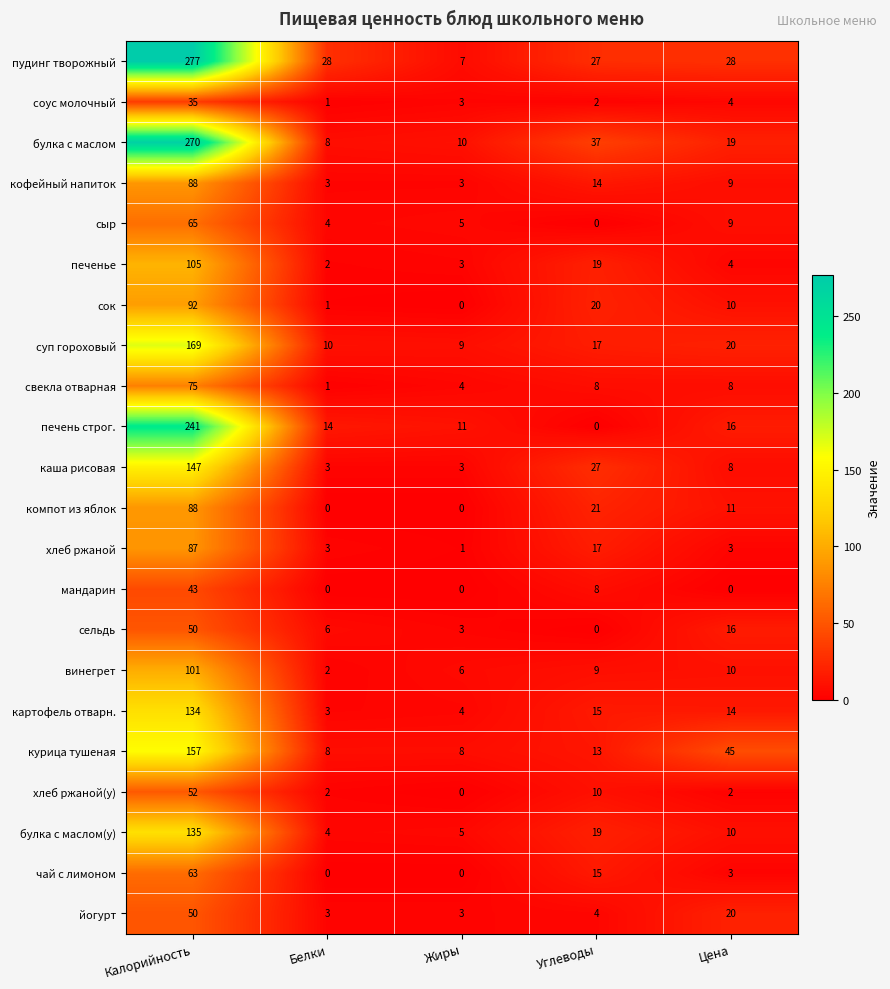

Which category has the highest value across all series?

Калорийность